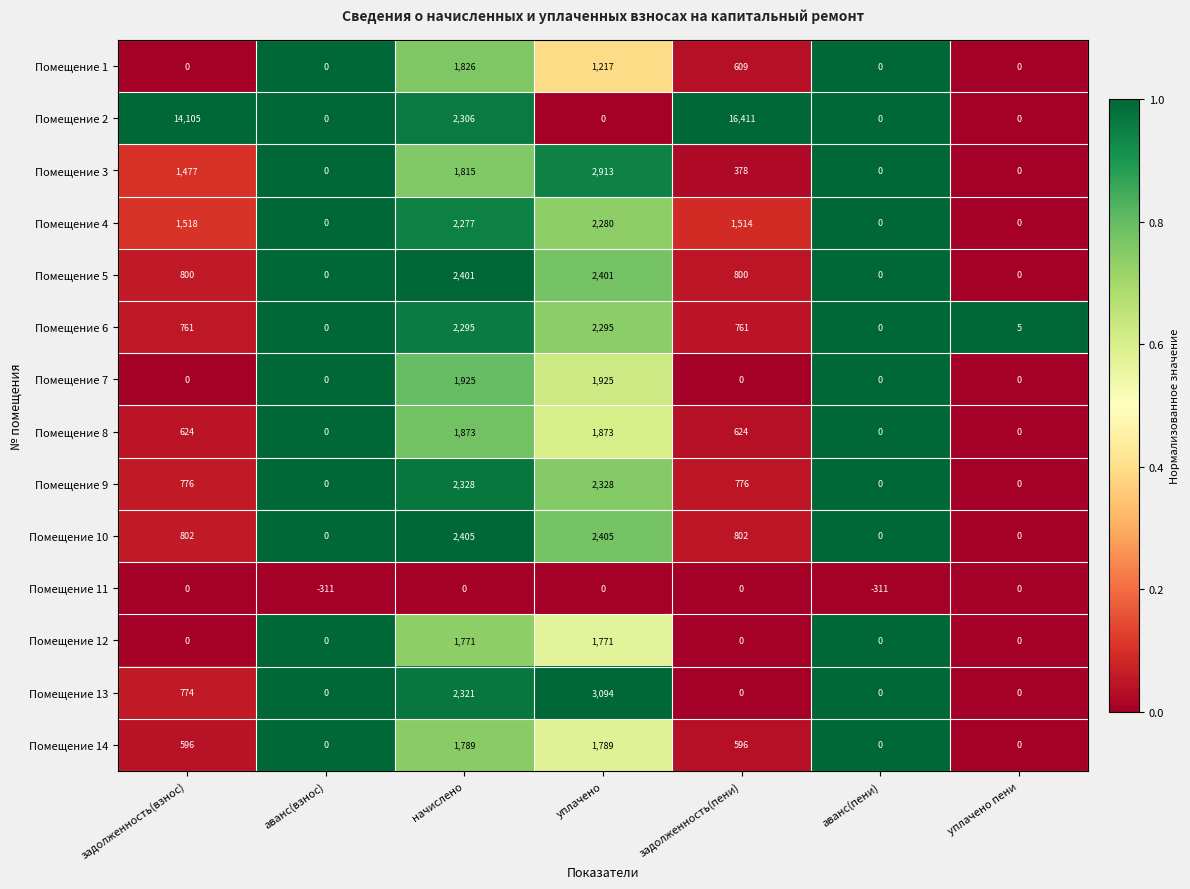

List the series in order of their peak value, highest first.

Помещение 2, Помещение 13, Помещение 3, Помещение 10, Помещение 5, Помещение 9, Помещение 6, Помещение 4, Помещение 7, Помещение 8, Помещение 1, Помещение 14, Помещение 12, Помещение 11